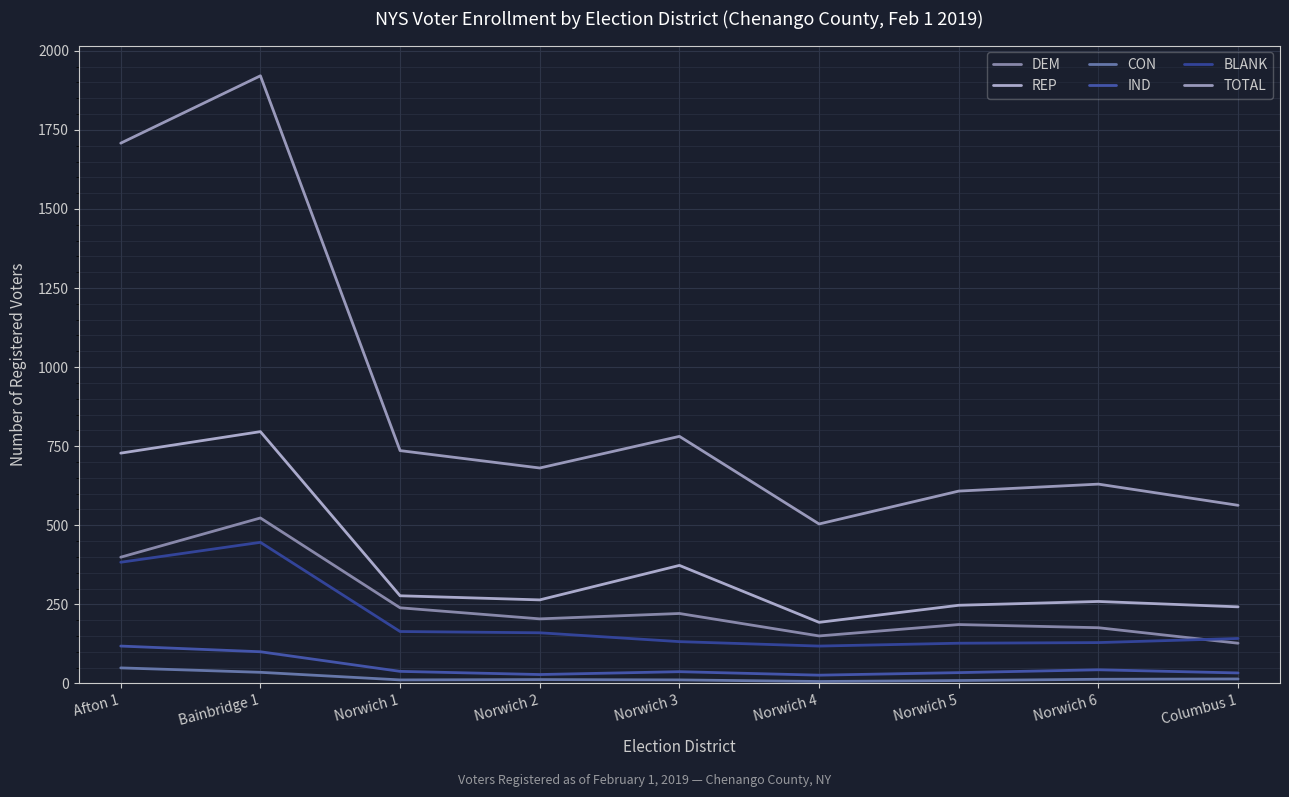

How many distinct data groups are displayed?

6